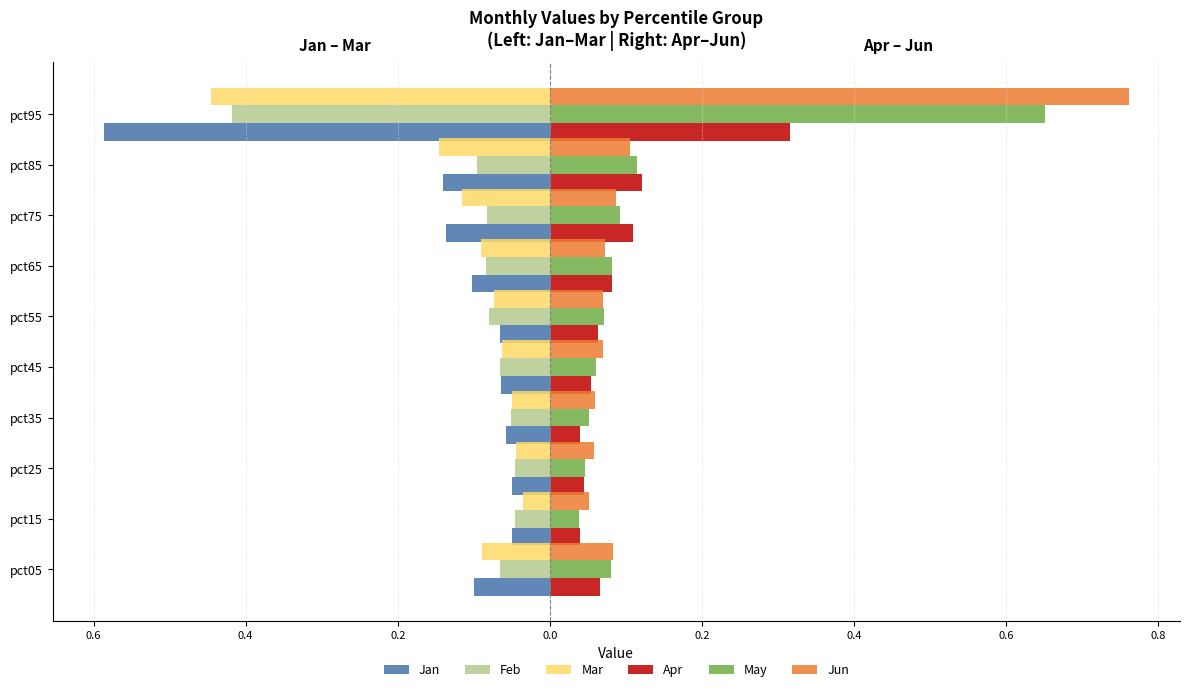

Reading right to left, what are all the values shown in this chart?

Jan: 1.0=-0.6	0.8=-0.1	0.6=-0.1	0.4=-0.1	0.2=-0.1	0.0=-0.1	0.2=-0.1	0.4=-0.0	0.6=-0.1	0.8=-0.1
Feb: 1.0=-0.4	0.8=-0.1	0.6=-0.1	0.4=-0.1	0.2=-0.1	0.0=-0.1	0.2=-0.1	0.4=-0.0	0.6=-0.0	0.8=-0.1
Mar: 1.0=-0.4	0.8=-0.1	0.6=-0.1	0.4=-0.1	0.2=-0.1	0.0=-0.1	0.2=-0.0	0.4=-0.0	0.6=-0.0	0.8=-0.1
Apr: 1.0=0.3	0.8=0.1	0.6=0.1	0.4=0.1	0.2=0.1	0.0=0.1	0.2=0.0	0.4=0.0	0.6=0.0	0.8=0.1
May: 1.0=0.7	0.8=0.1	0.6=0.1	0.4=0.1	0.2=0.1	0.0=0.1	0.2=0.1	0.4=0.0	0.6=0.0	0.8=0.1
Jun: 1.0=0.8	0.8=0.1	0.6=0.1	0.4=0.1	0.2=0.1	0.0=0.1	0.2=0.1	0.4=0.1	0.6=0.1	0.8=0.1